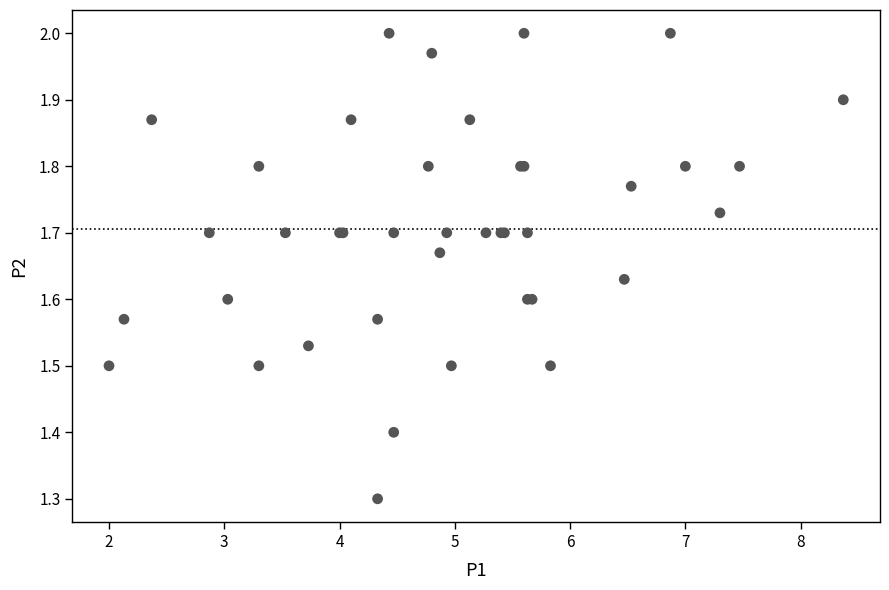

What Y value in the scatter plot is closest to 1?

1.3